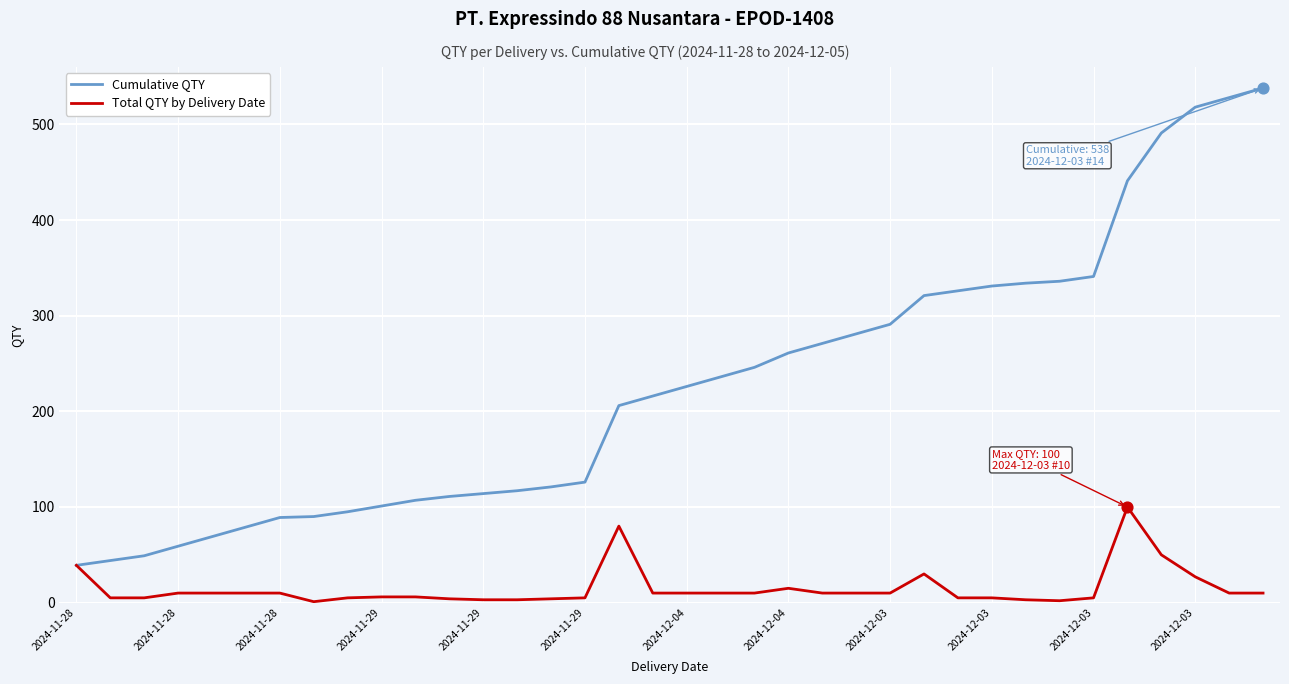

Which series has the largest total across all categories?

Cumulative QTY